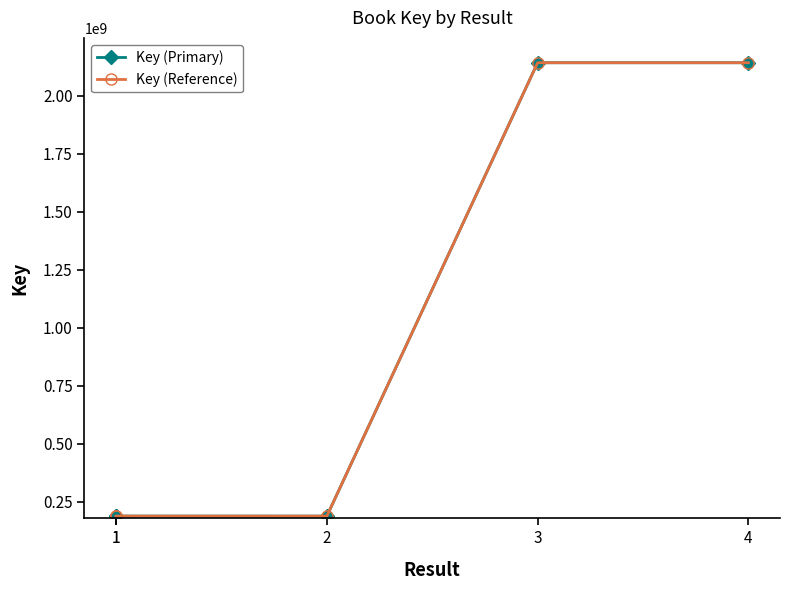

What is the greatest value displayed?

2142245110